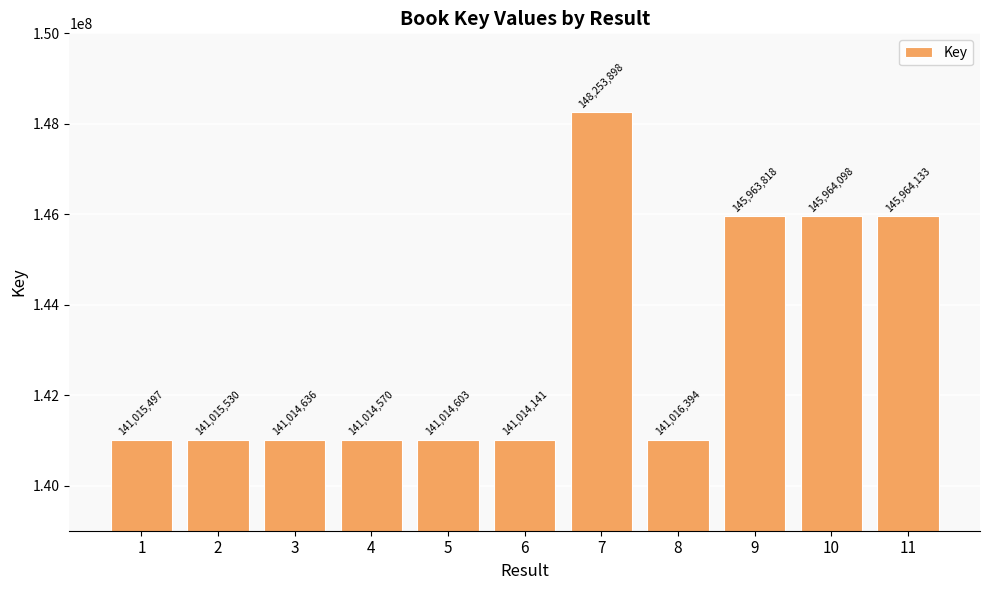

The value at 4 is 141014570. True or false?

True